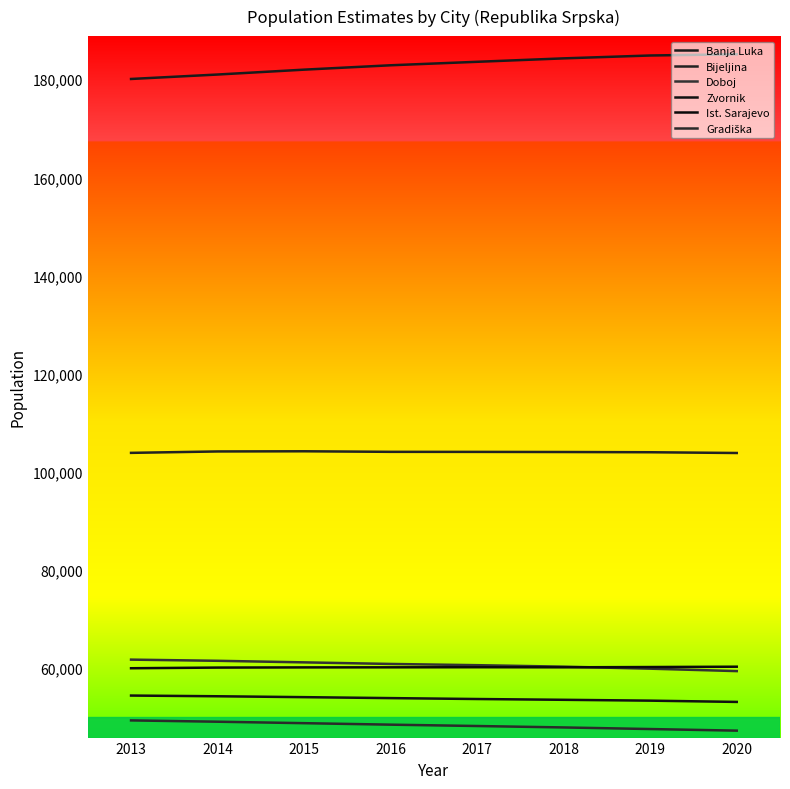

True or false: Zvornik and Doboj intersect in this chart.

False